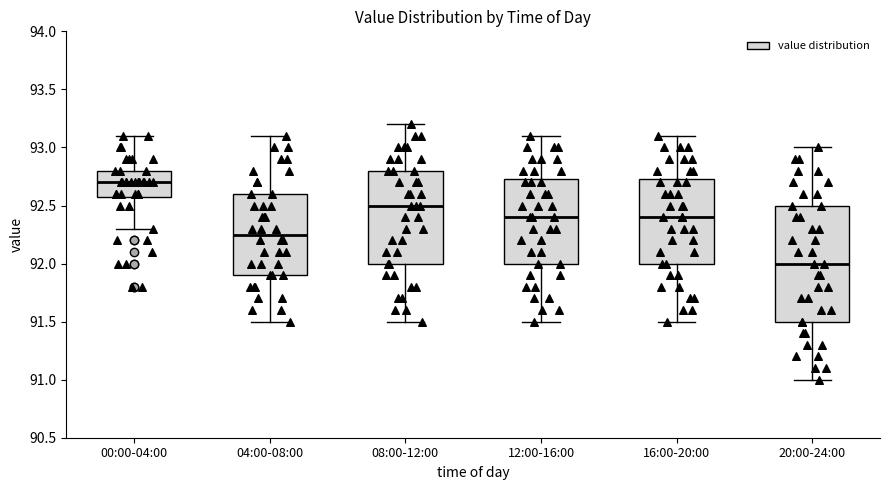

Which box's median line is the highest?

00:00-04:00